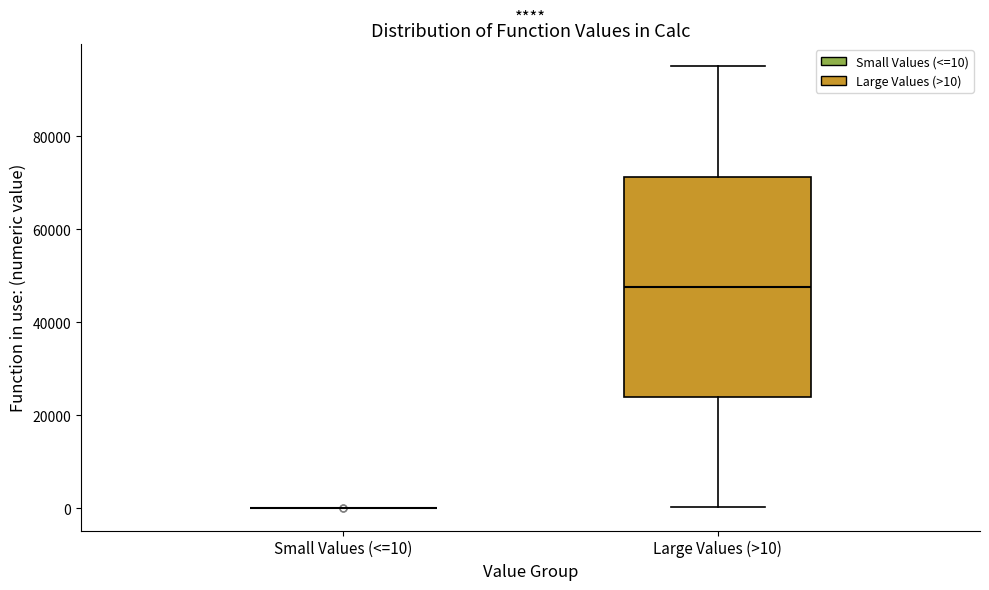

Comparing the boxes themselves (not the whiskers), which one is the tallest?

Large Values (>10)